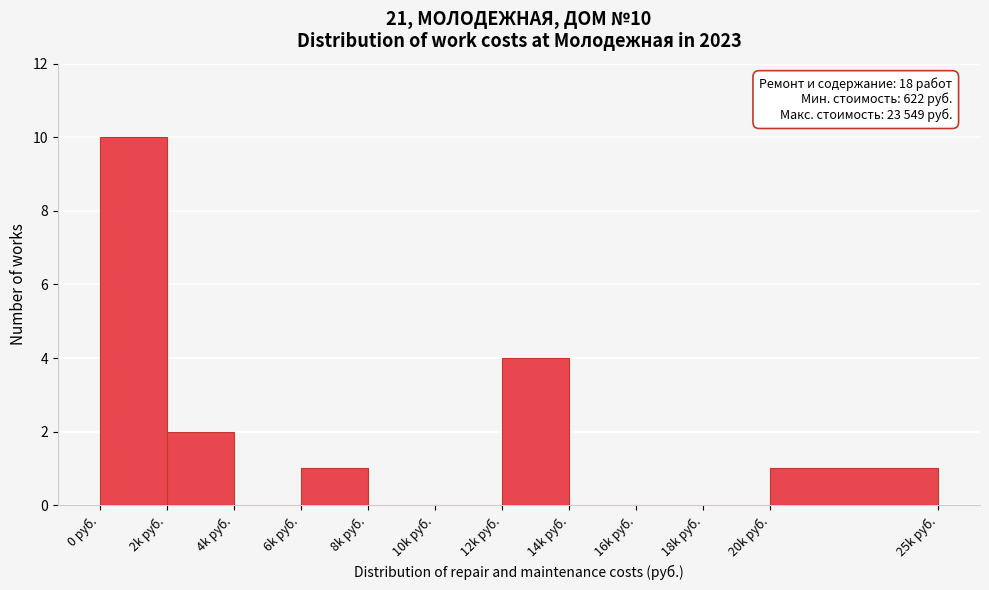

Reading right to left, list all the values displayed in this chart.

20k руб.=1	18k руб.=0	16k руб.=0	14k руб.=0	12k руб.=4	10k руб.=0	8k руб.=0	6k руб.=1	4k руб.=0	2k руб.=2	0 руб.=10